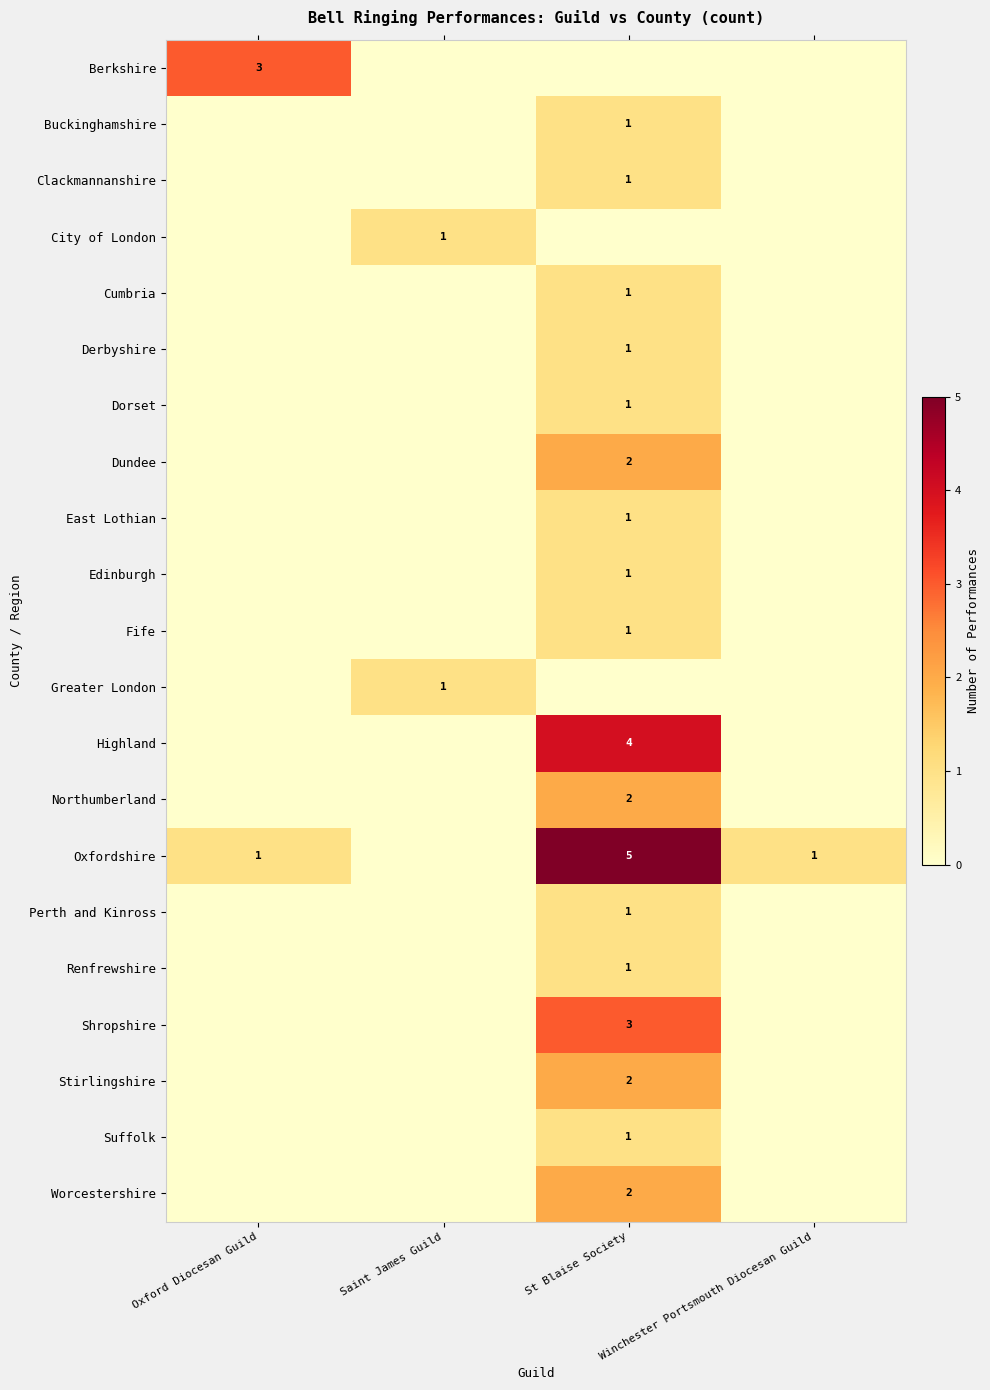

The Stirlingshire series shows 0 at St Blaise Society. True or false?

False